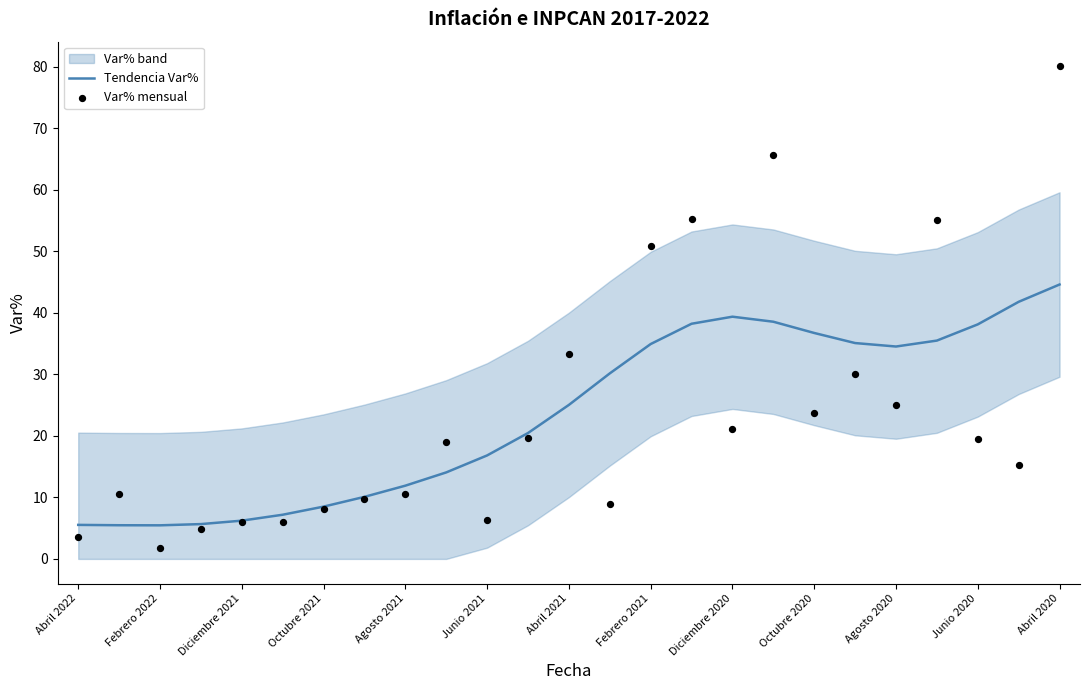

Which series contains the lowest Y value?

Var% mensual